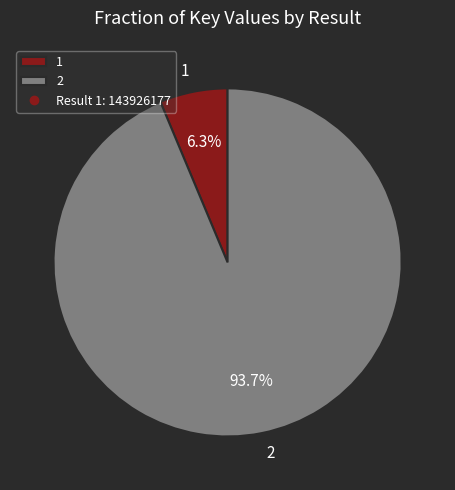

Does 1 account for over 50% of the chart?

No